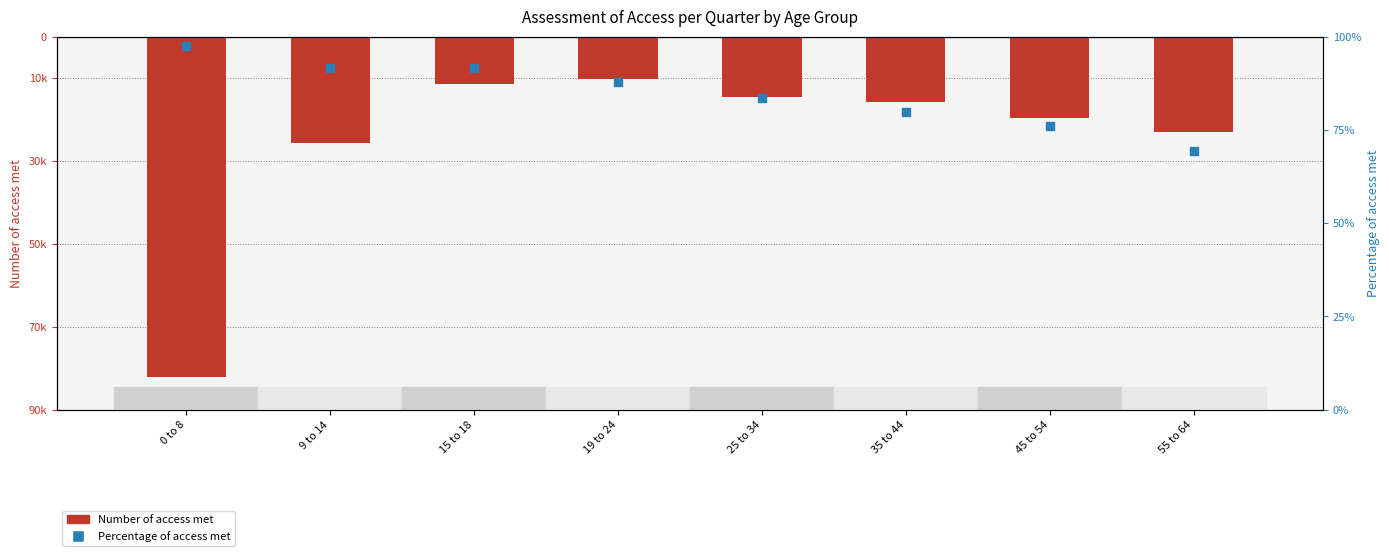

What is the total value across all series at 55 to 64?

-22972.7